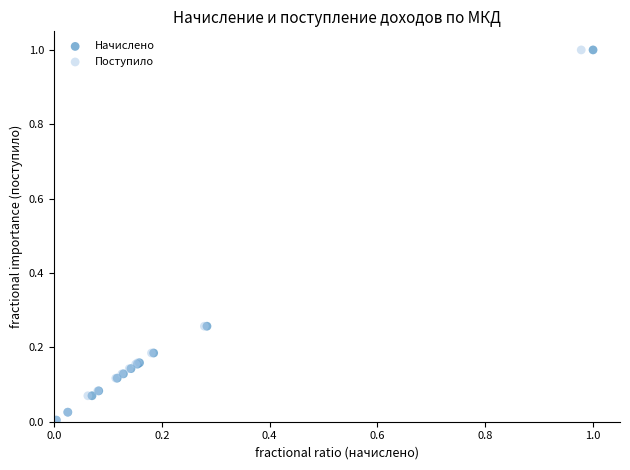

What are all the series names shown in the legend?

Начислено, Поступило